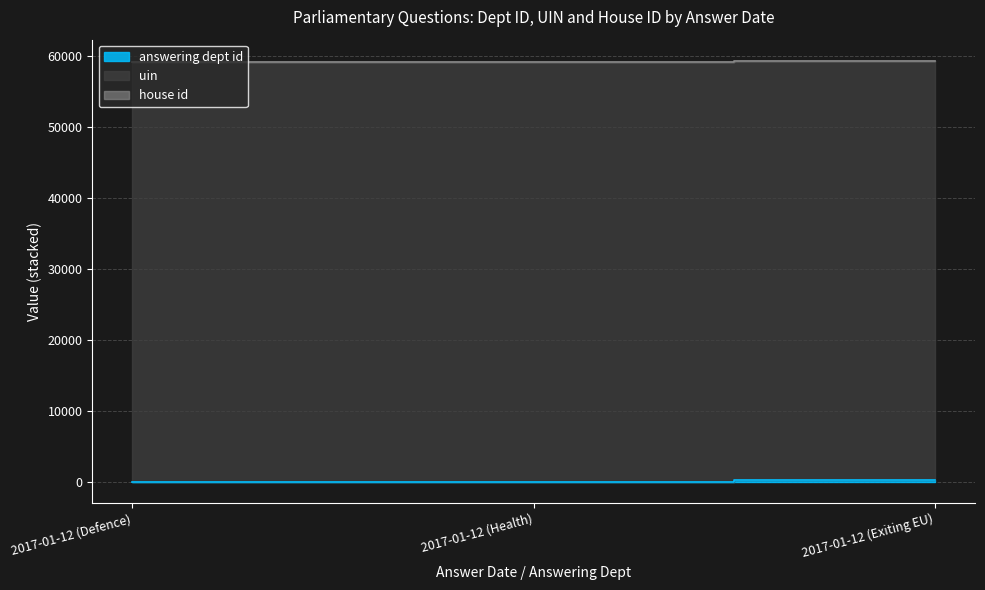

What is the total value across all series at 2017-01-12 (Defence)?

59099